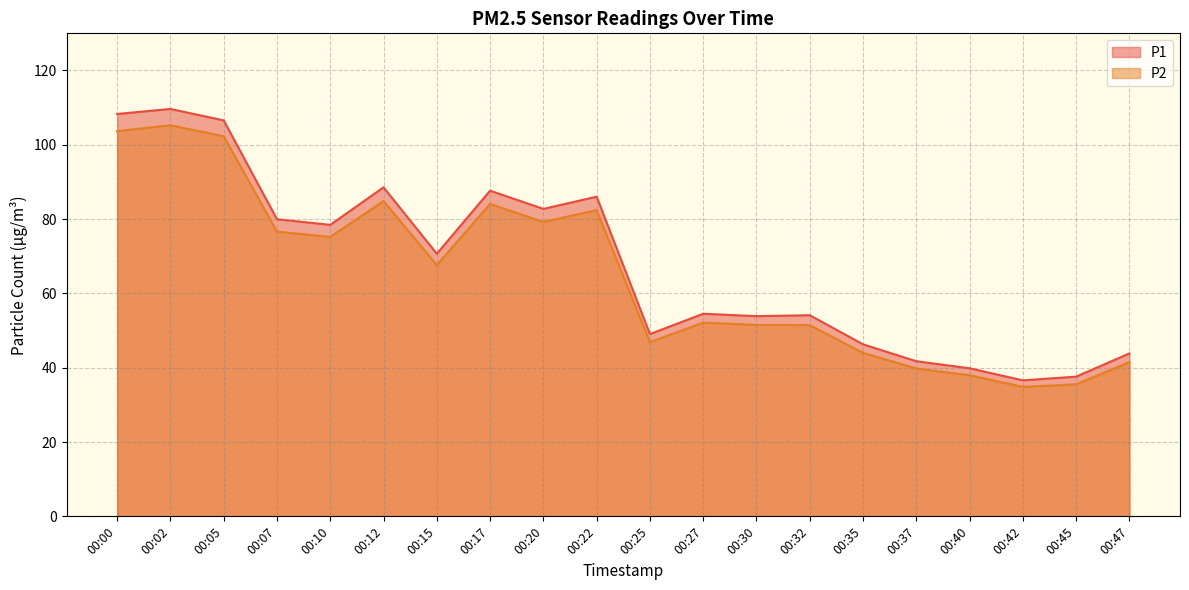

At 00:27, list the series in order from smallest to largest.

P2, P1